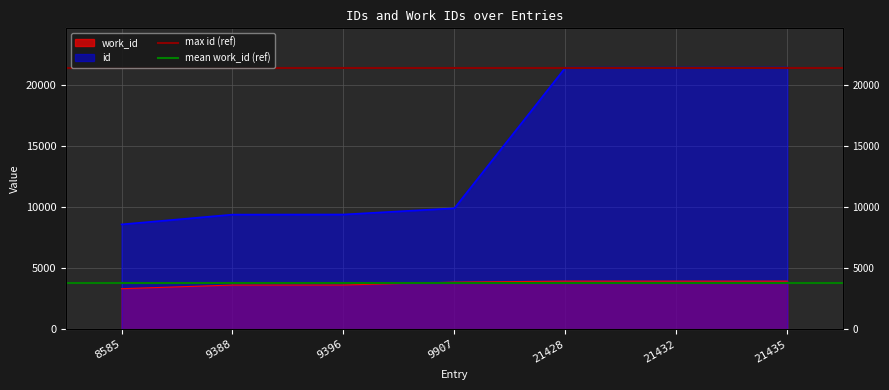

What is the value of the max id (ref) point at the 2nd from the left?

21435